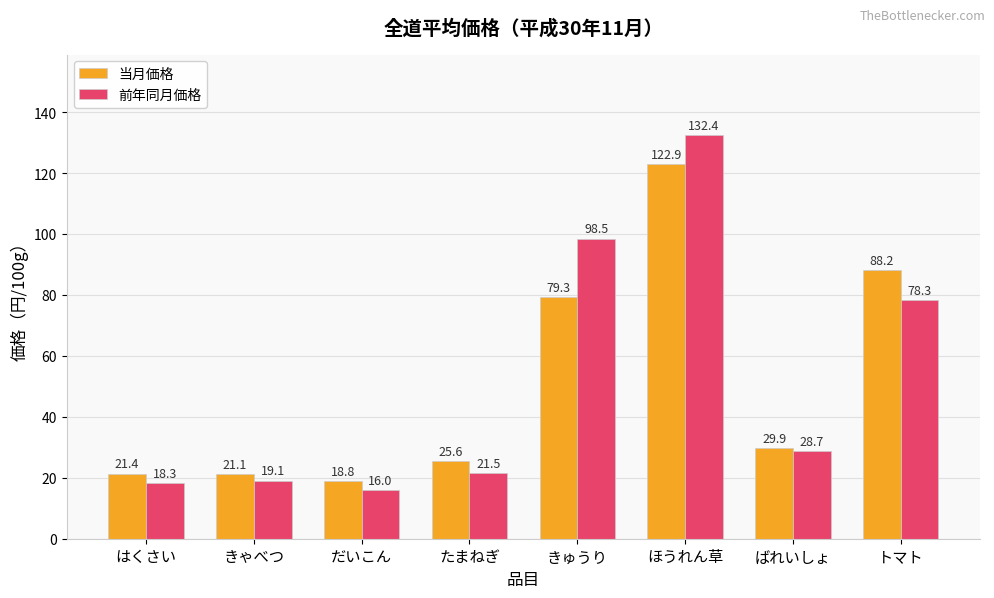

What is the difference between the 前年同月価格 values at きゃべつ and きゅうり?

79.4